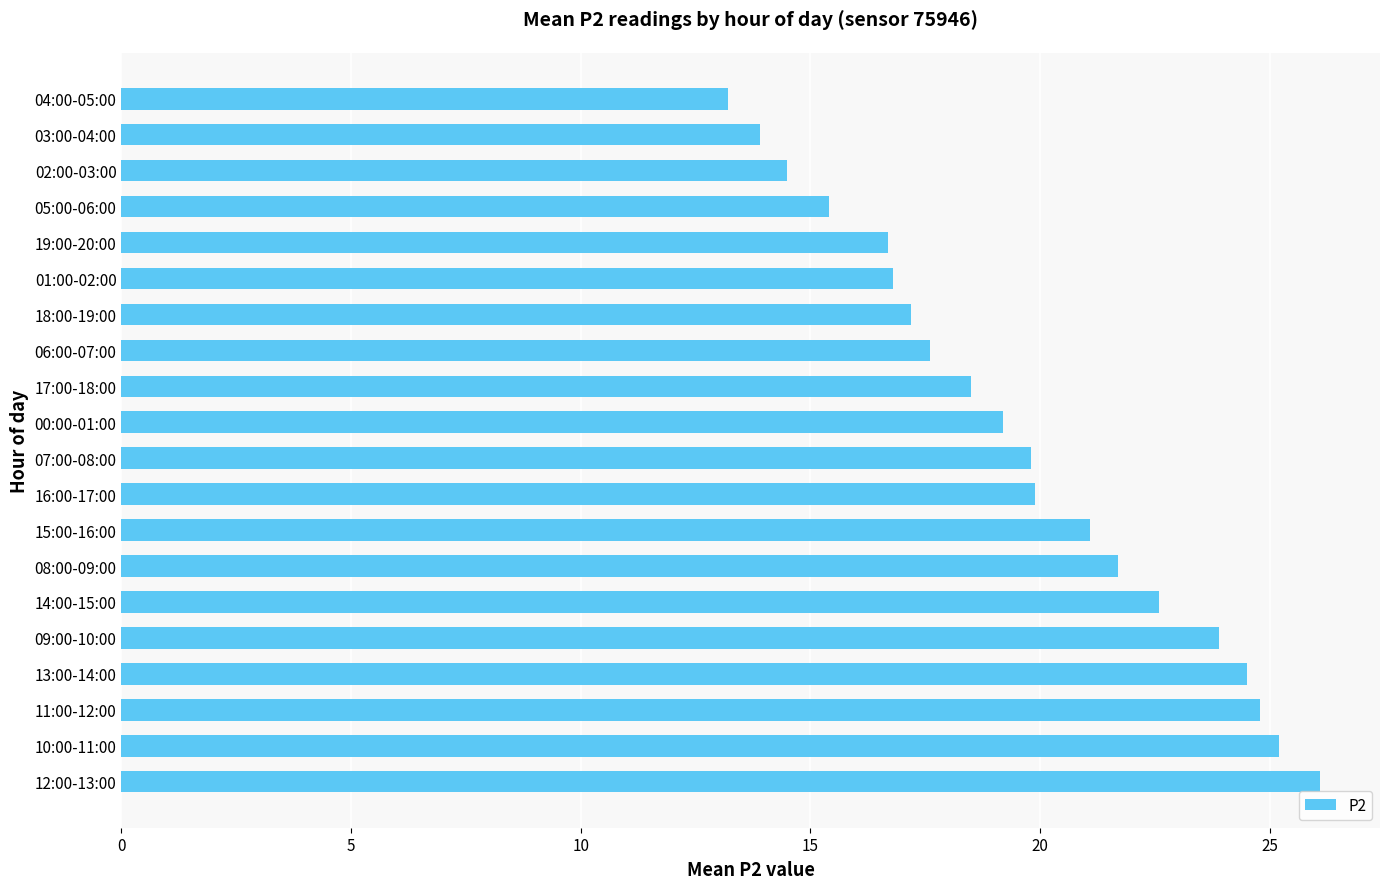

The chart shows a value of 17.6 at 06:00-07:00. True or false?

True